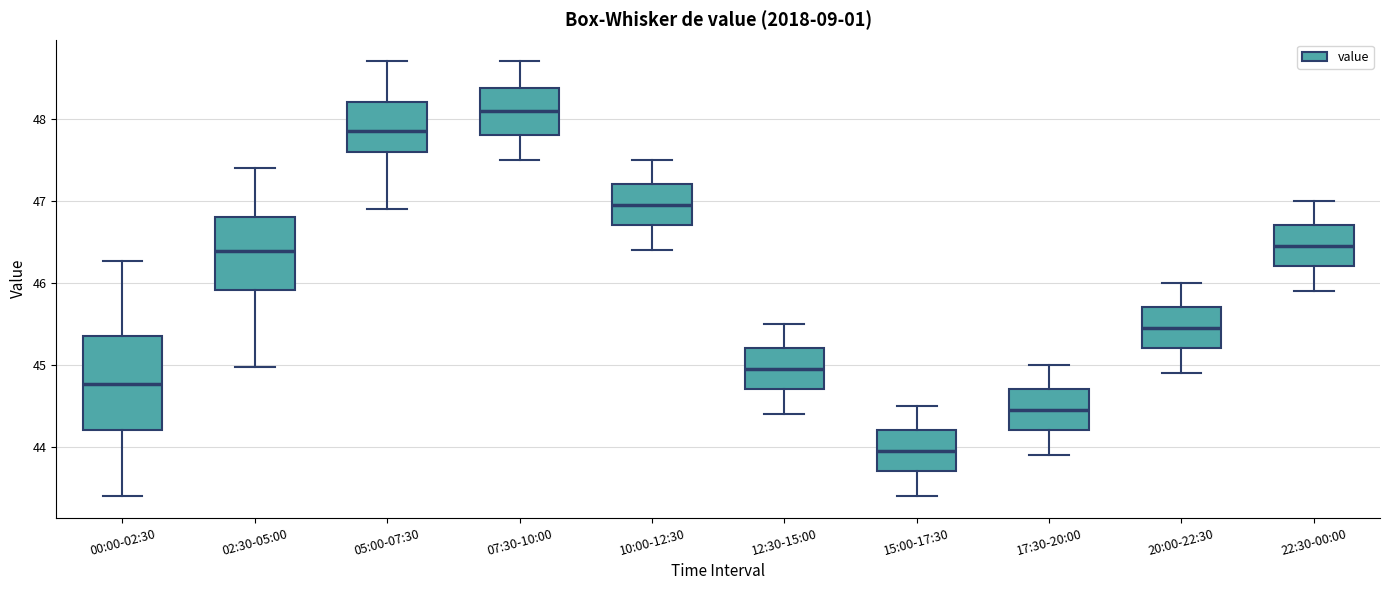

Which box is the tallest, from its lower edge to its upper edge?

00:00-02:30